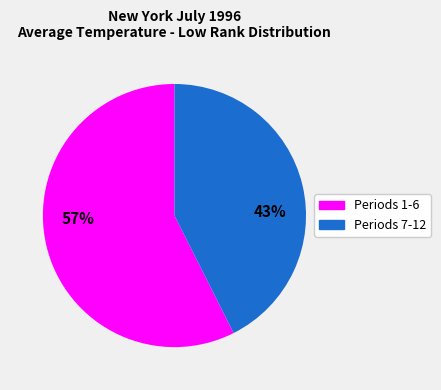

Does any single category account for the majority?

Yes